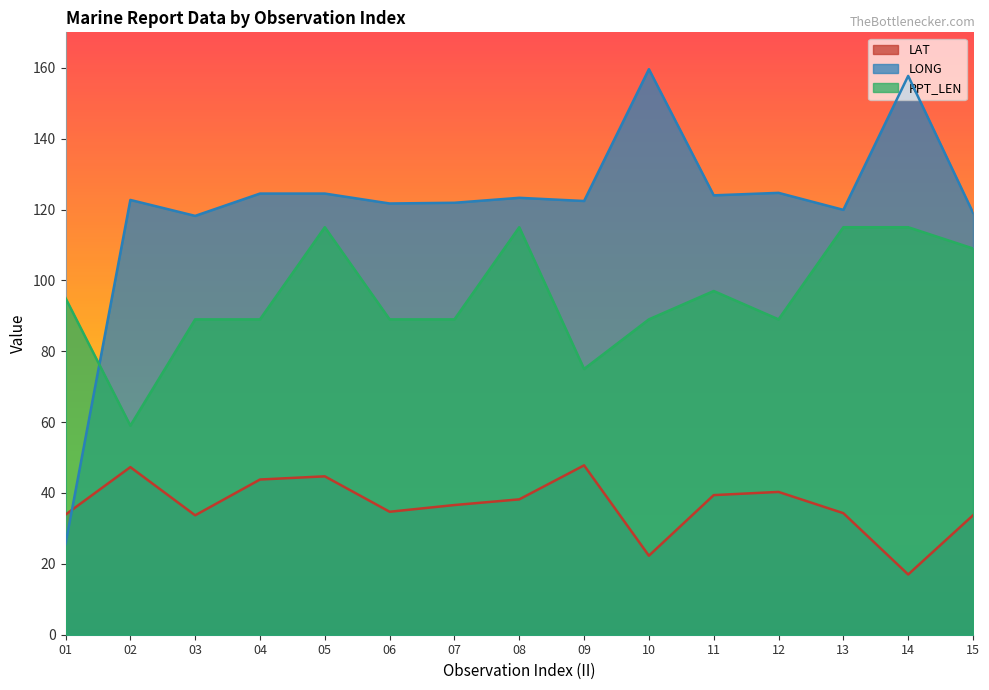

What are all the series names shown in the legend?

LAT, LONG, RPT_LEN